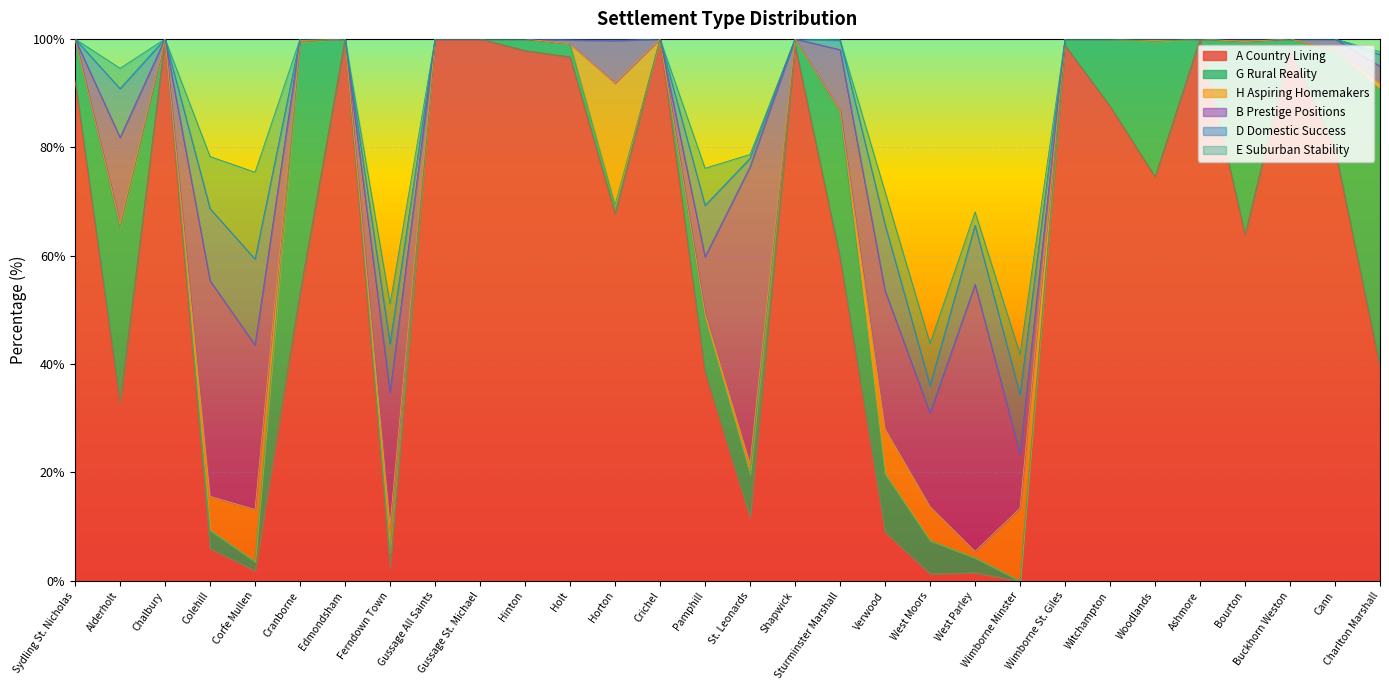

What is the label of the 30th point from the left?

Charlton Marshall